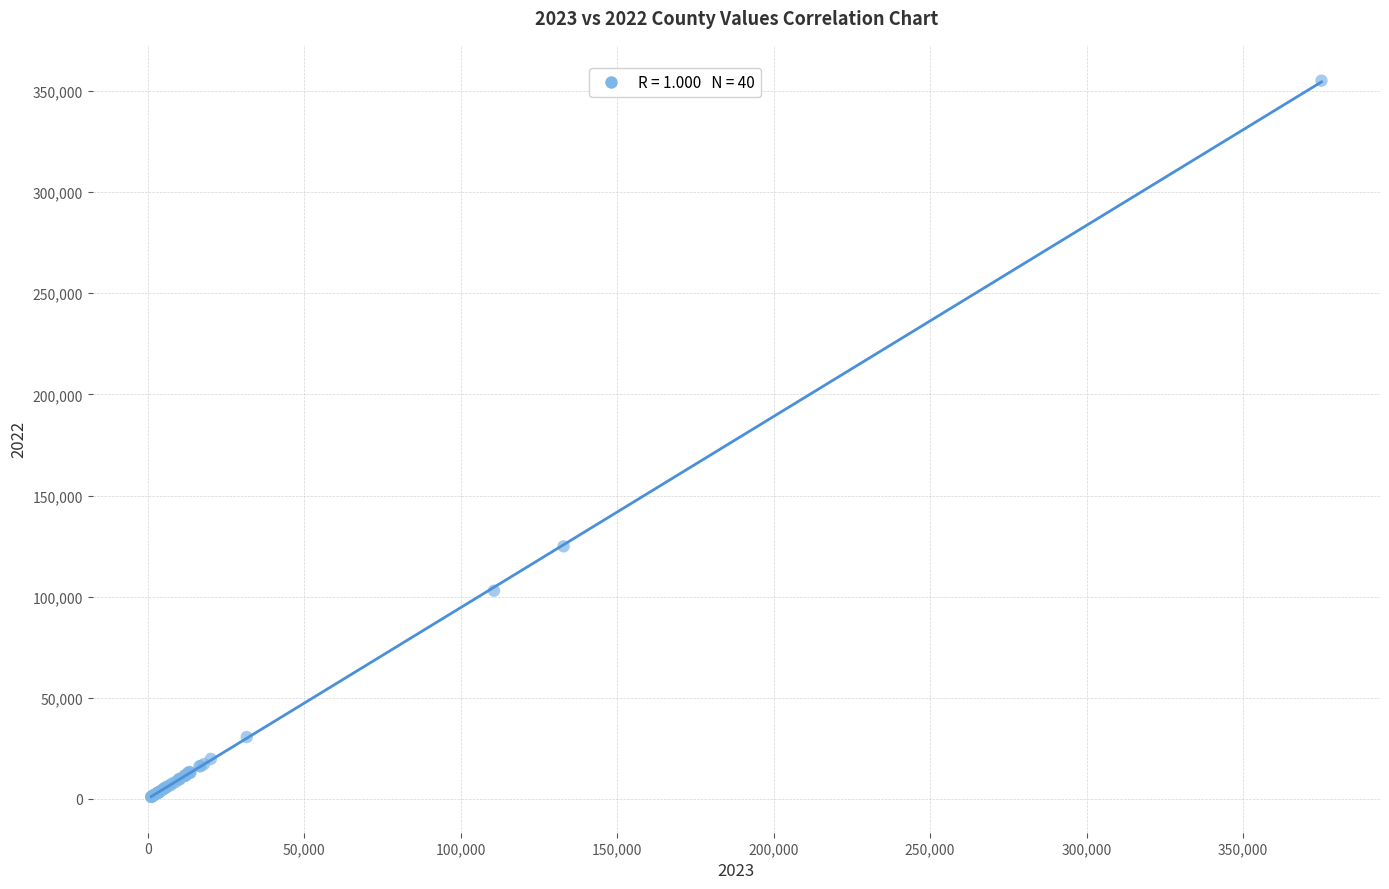

What Y value in the scatter plot is closest to 178052?

124885